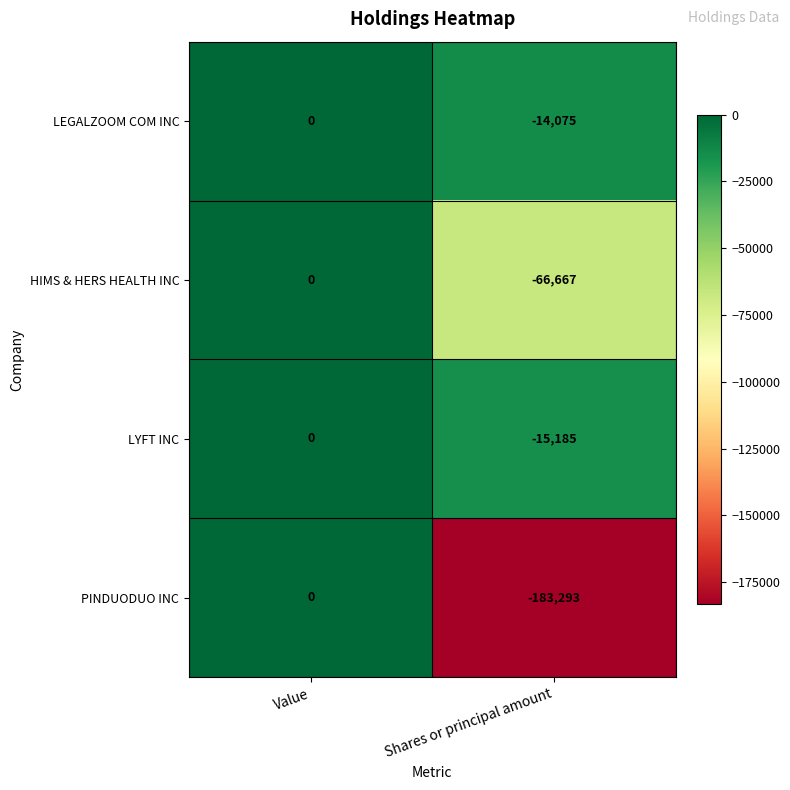

At Shares or principal amount, list the series in order from smallest to largest.

PINDUODUO INC, HIMS & HERS HEALTH INC, LYFT INC, LEGALZOOM COM INC